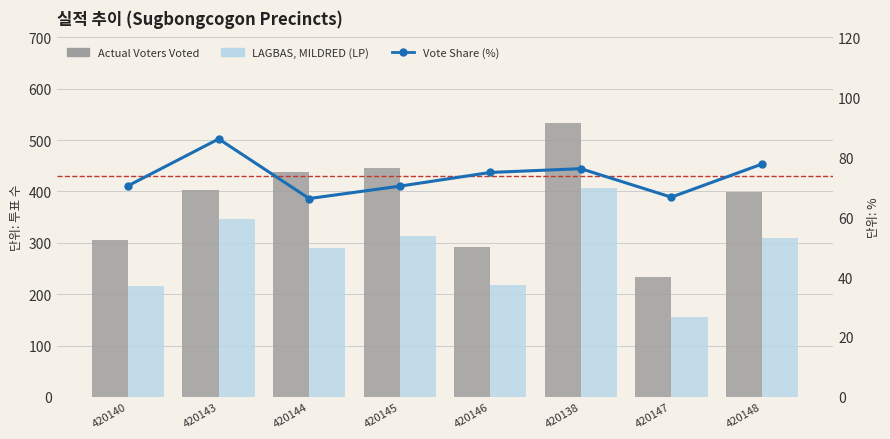

At how many categories does at least one series exceed 431?

3